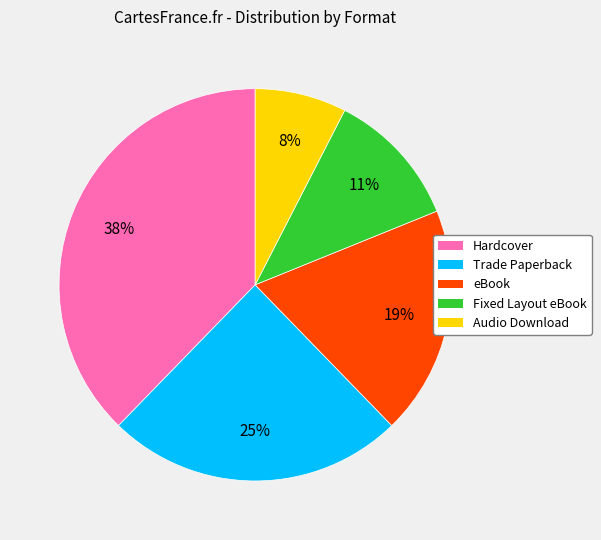

How many slices are in this pie chart?

5